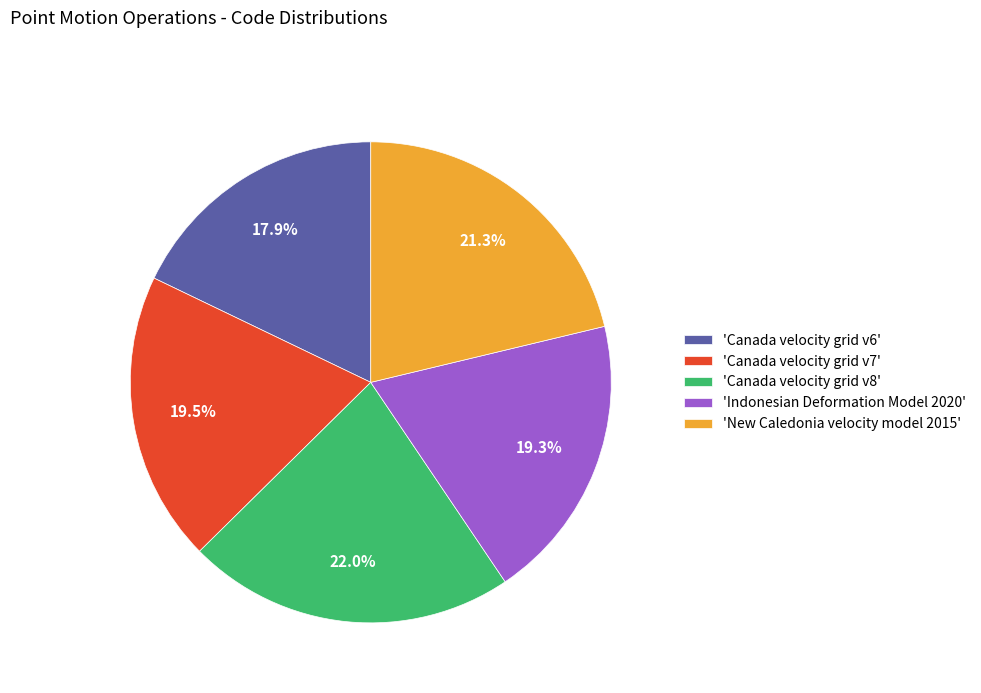

Is there a majority slice in this chart?

No